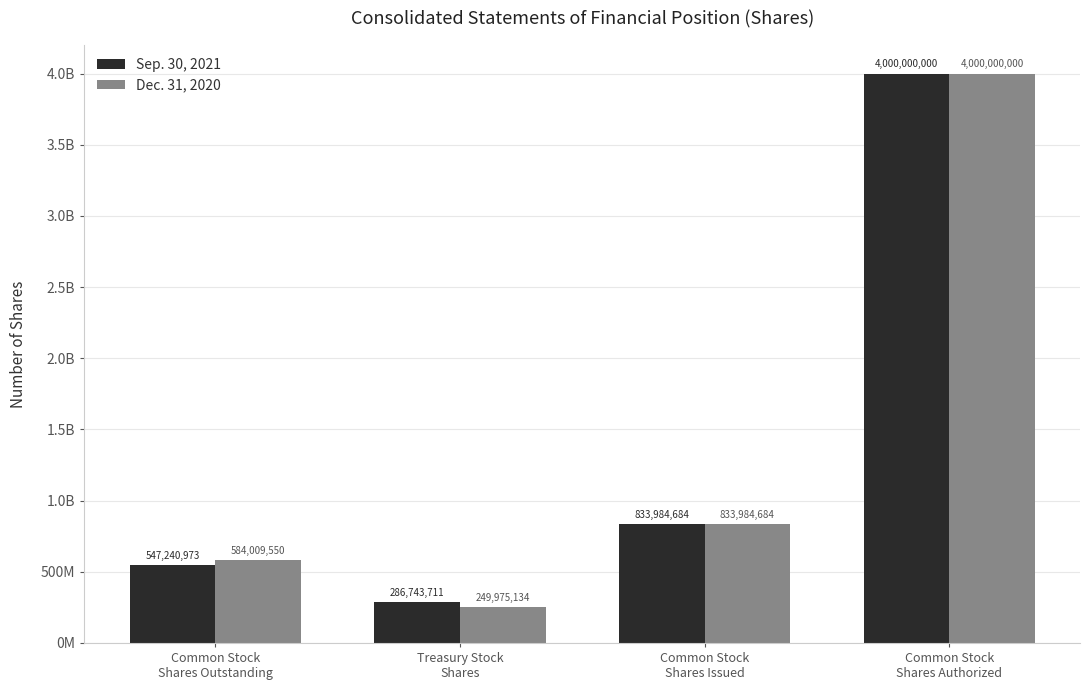

What is the difference between the maximum and second lowest values in the Sep. 30, 2021 series?

3452759027